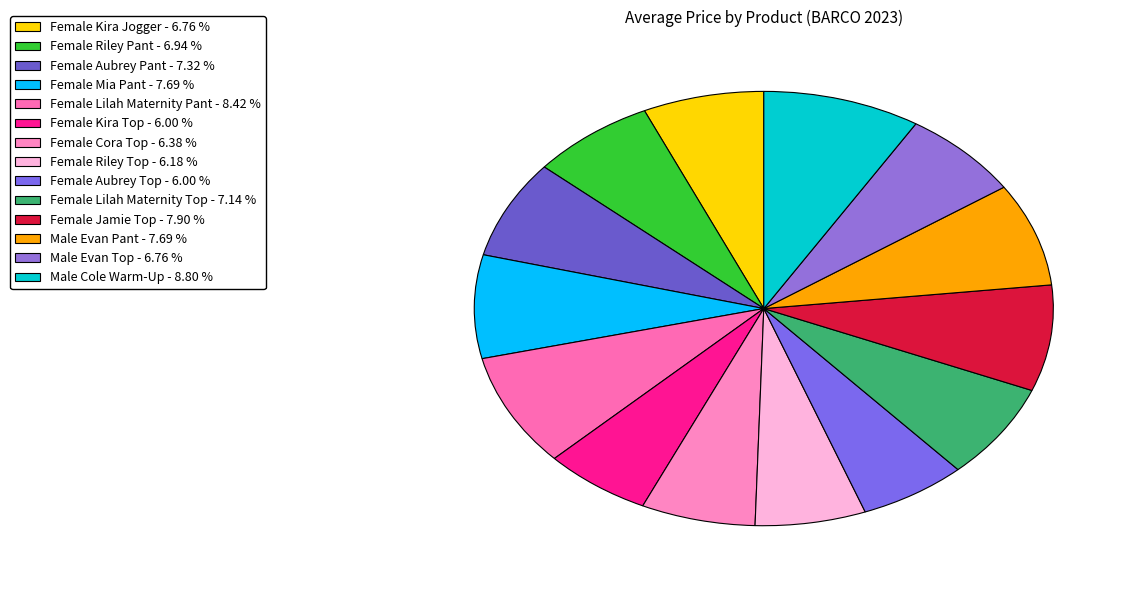

How many segments does this pie chart have?

14